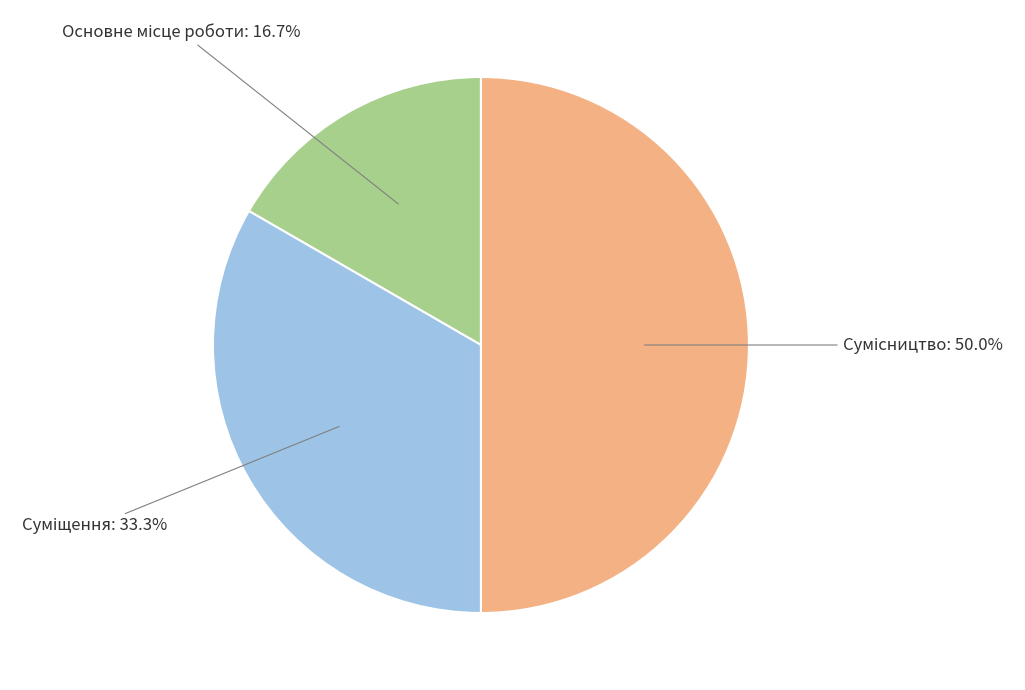

Which slice is the smallest?

Основне місце роботи